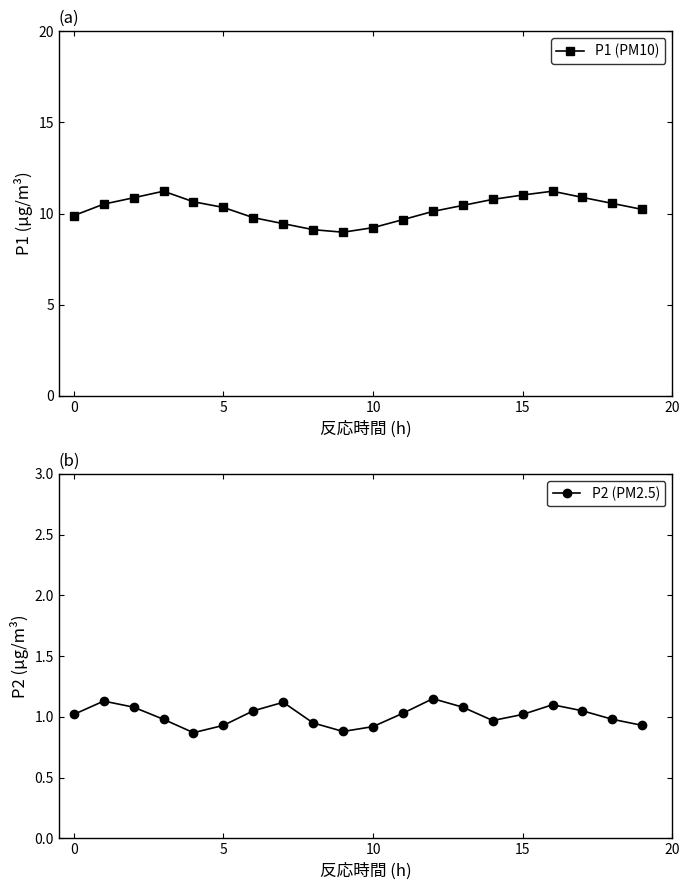

The value of P1 (PM10) at 0 is 3.8. True or false?

False